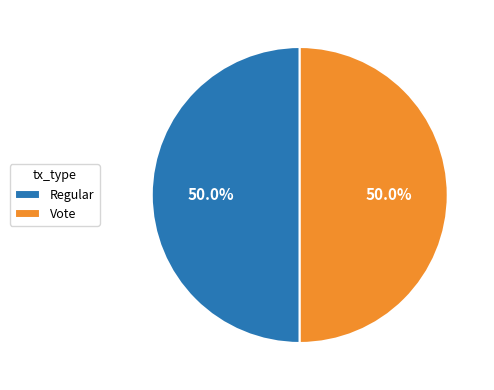

Count the number of slices in the pie.

2